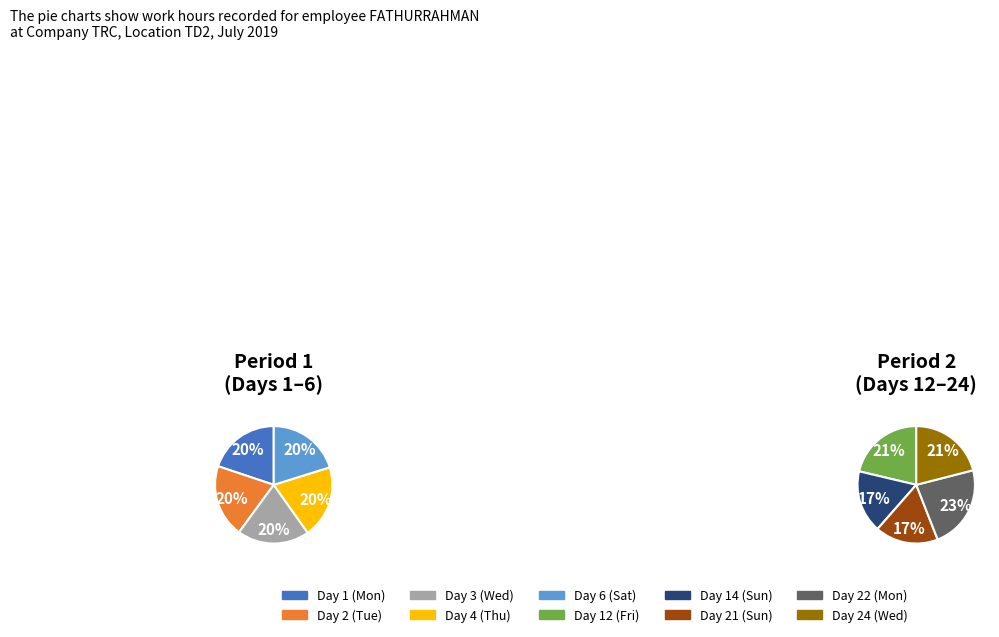

Does Day 4 (Thu) account for over 50% of the chart?

No